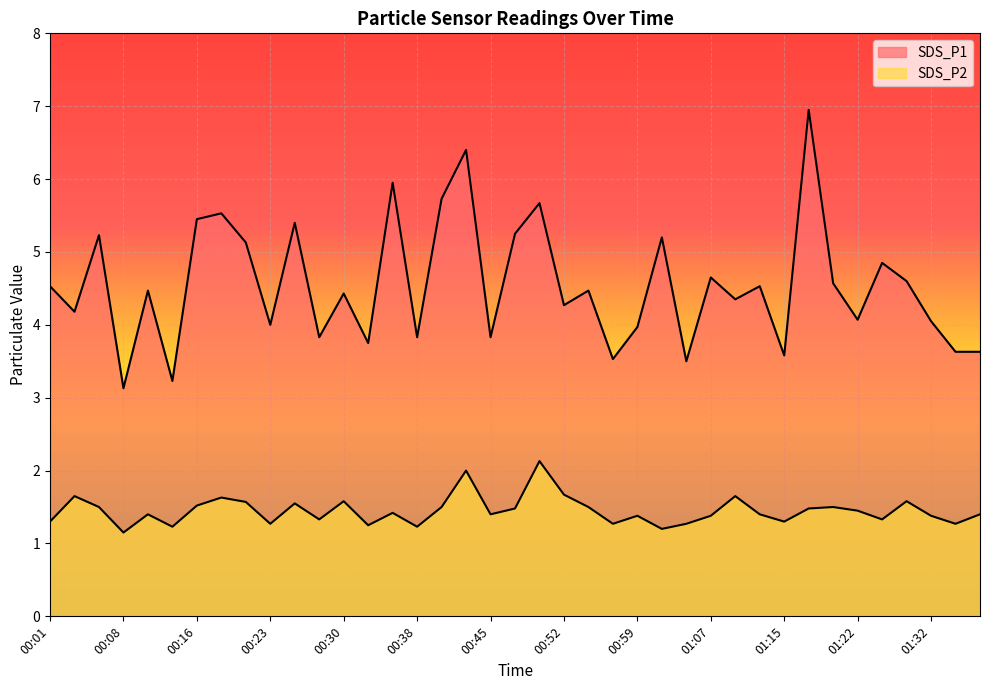

Which series has the widest spread of values?

SDS_P1